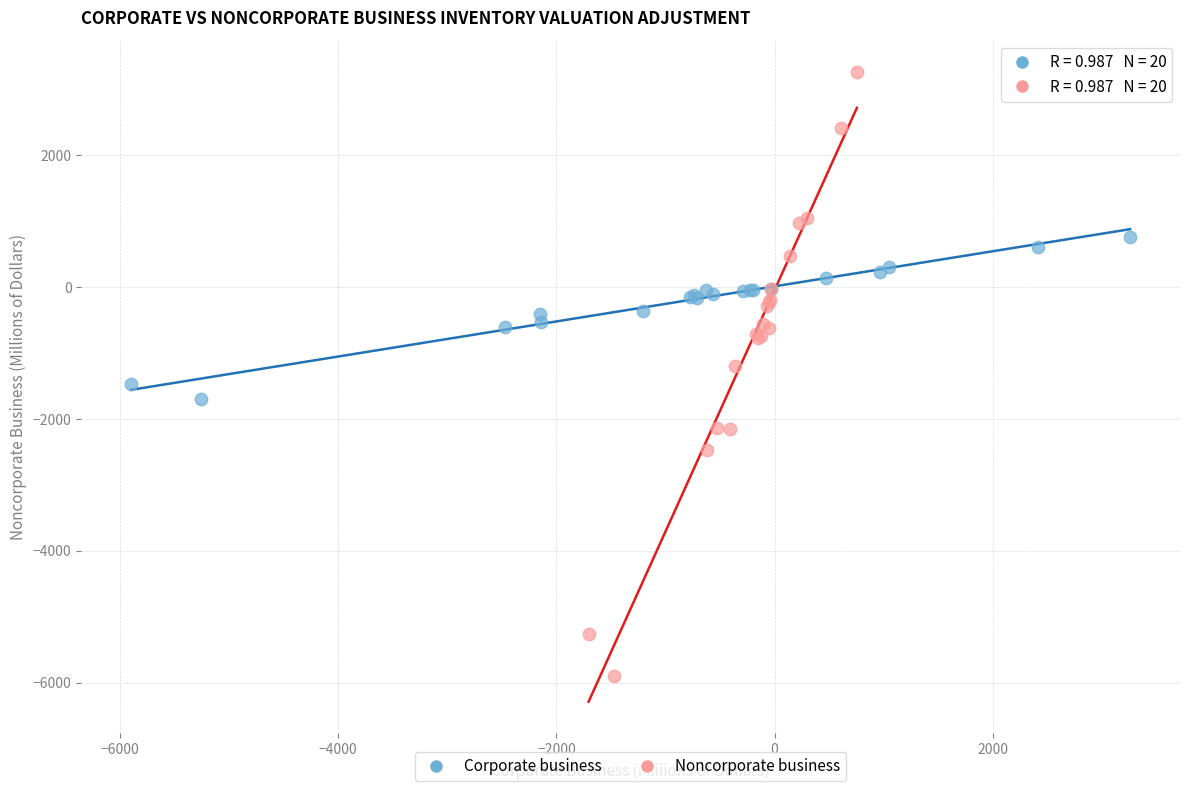

Which series has the widest spread of Y values?

Noncorporate business